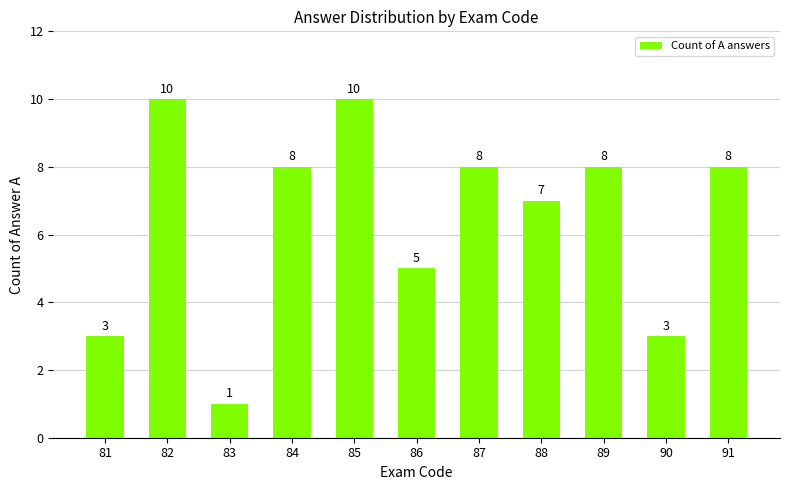

Where does the data first go above 8?

82